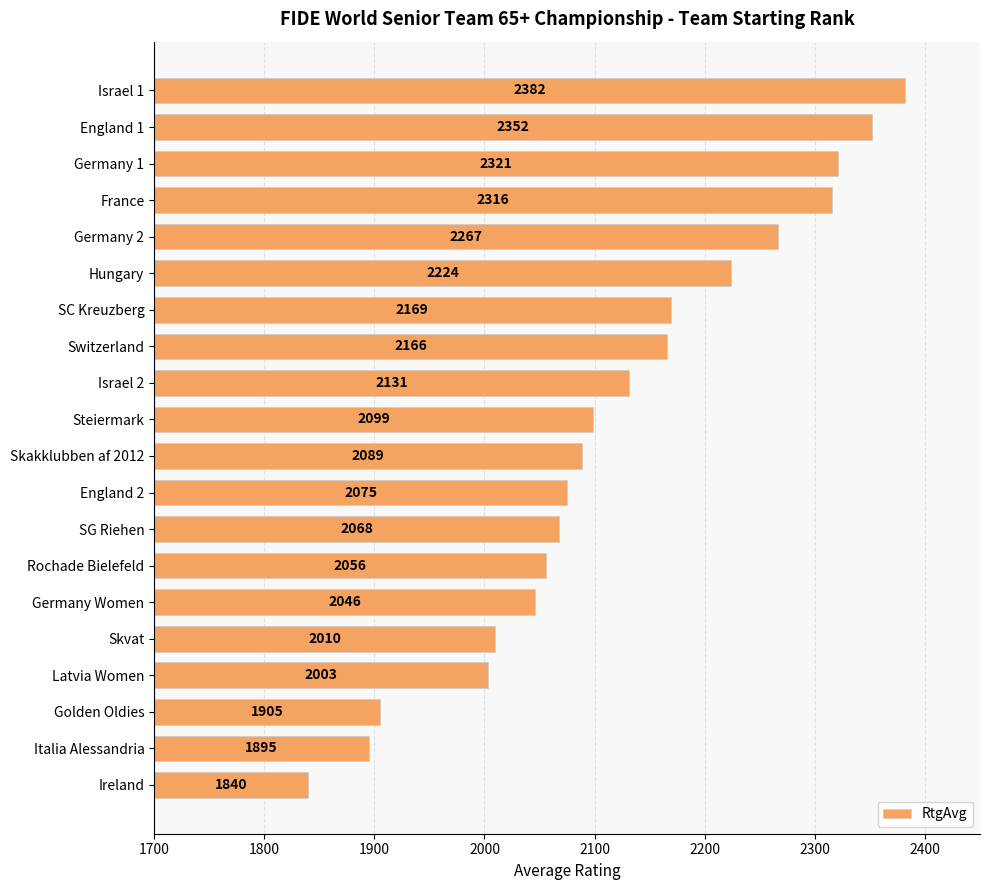

How many bars are there in total?

20